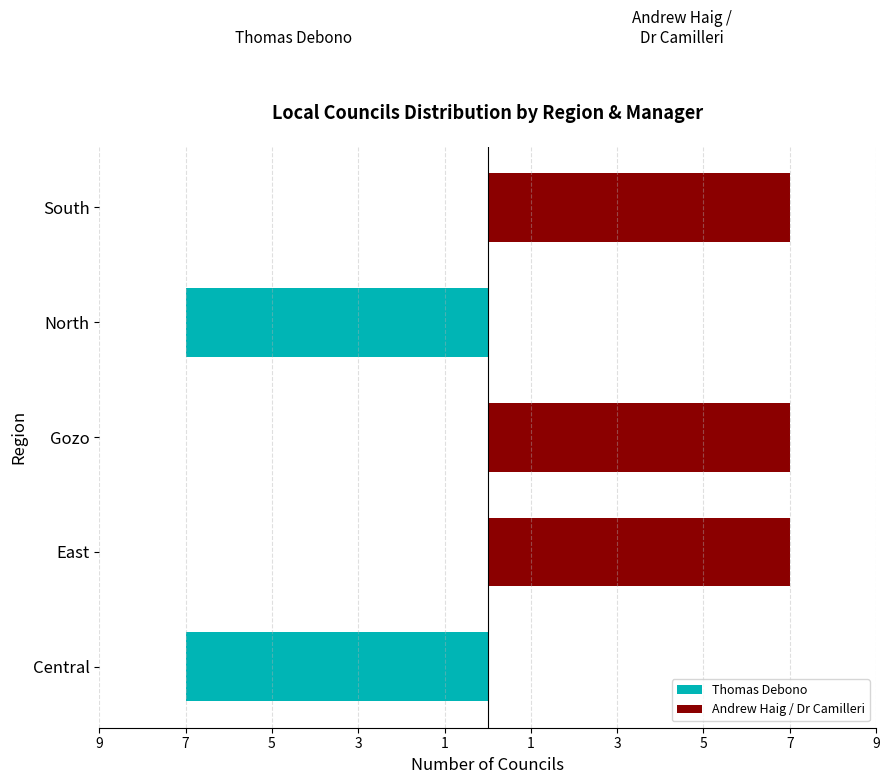

Is it true that Thomas Debono equals 0 at South?

True